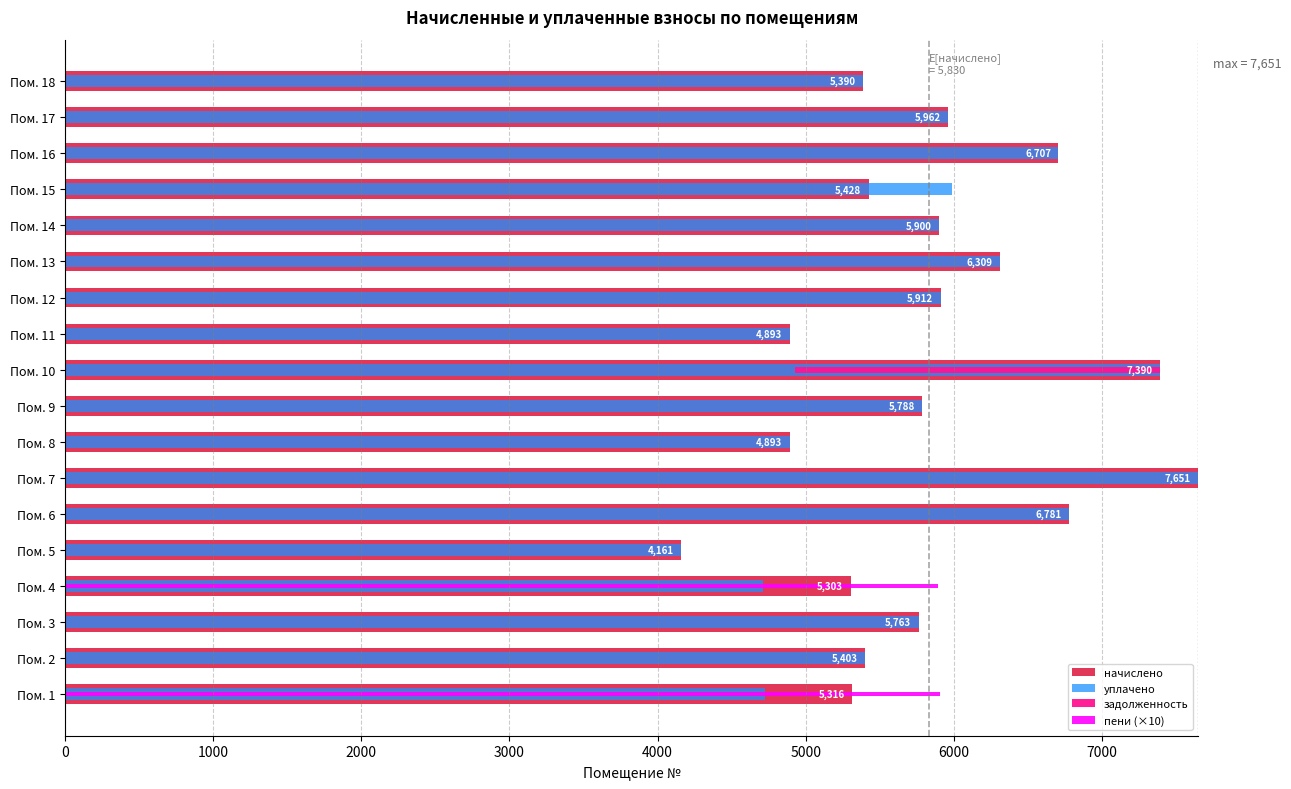

At how many categories does at least one series exceed 3637?

18